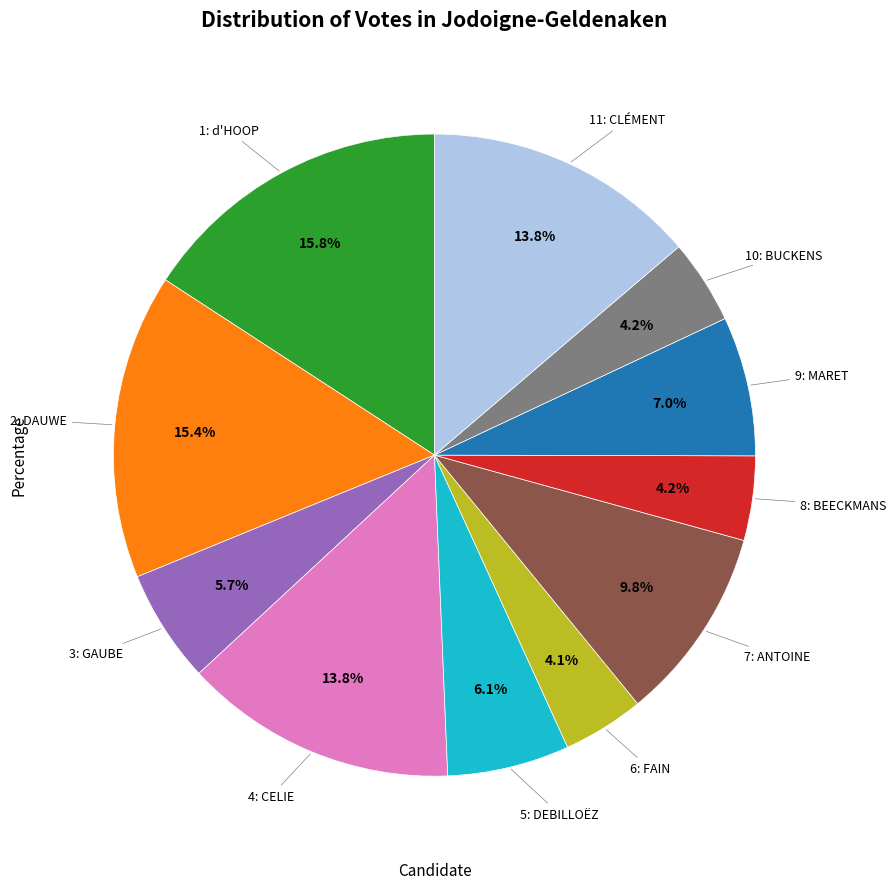

Does any single category account for the majority?

No